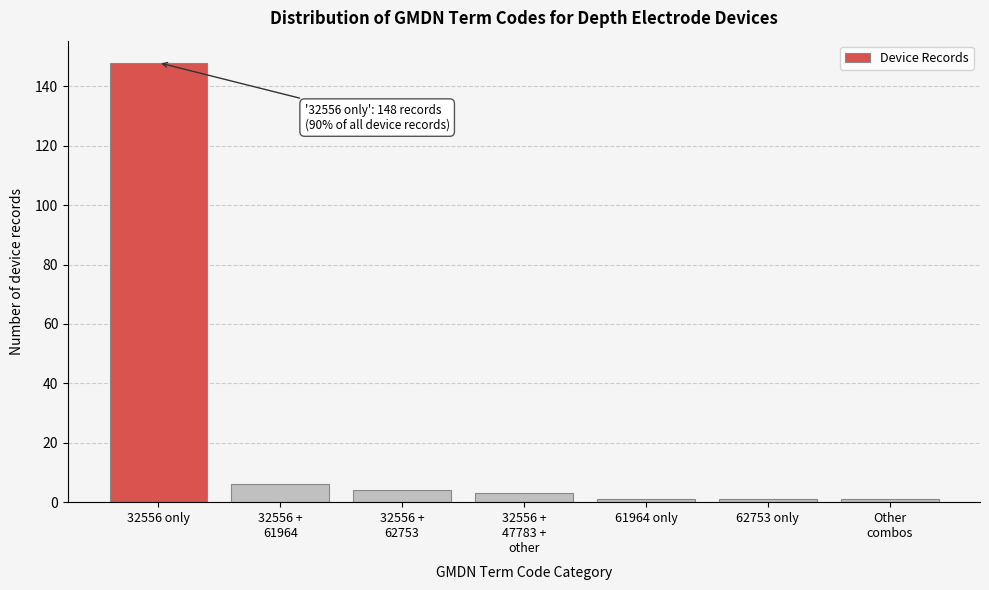

Reading right to left, list all the values displayed in this chart.

1	1	1	3	4	6	148